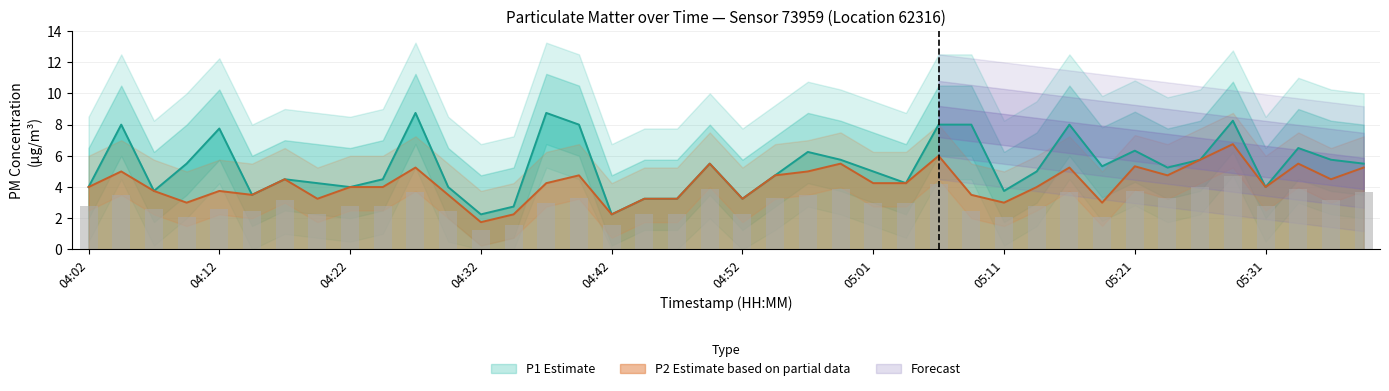

What is the spread (max minus min) of values at 04:59?

0.2